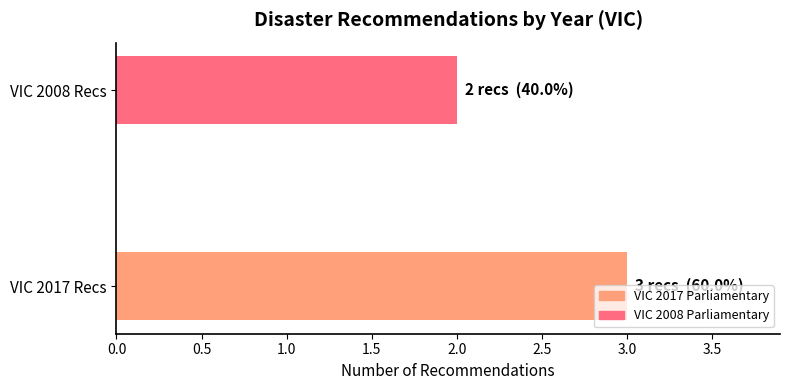

Count the values in the range 2 to 3.

2